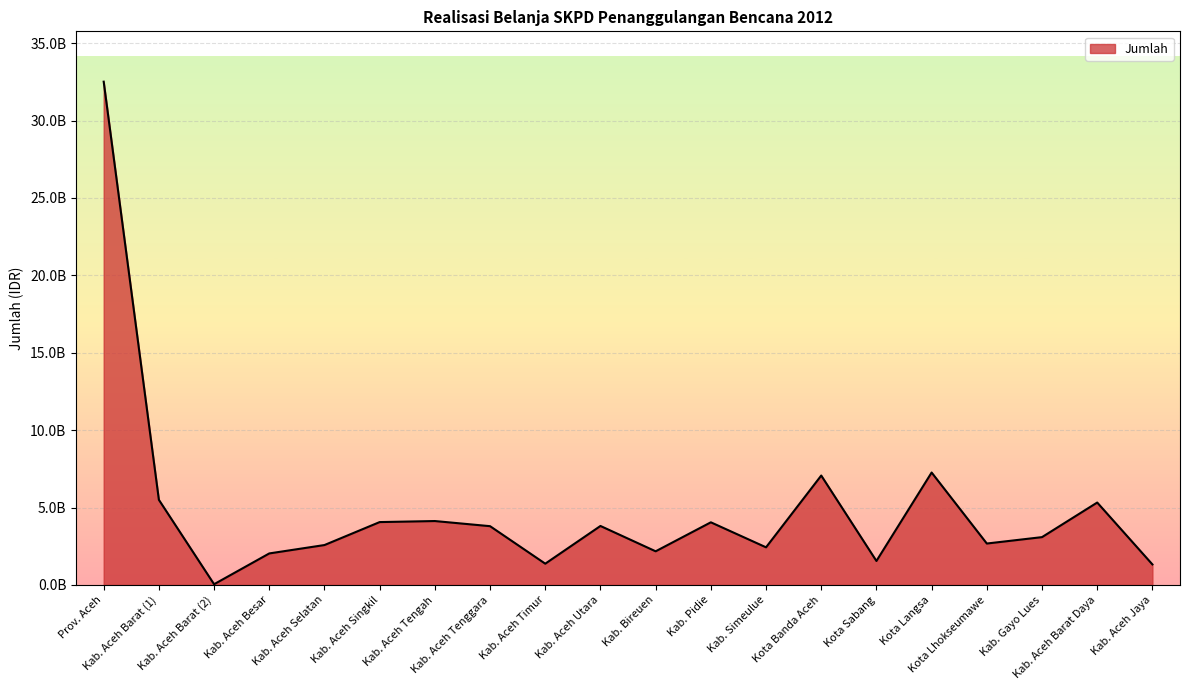

List the labels in order of value, largest first.

Prov. Aceh, Kota Langsa, Kota Banda Aceh, Kab. Aceh Barat (1), Kab. Aceh Barat Daya, Kab. Aceh Tengah, Kab. Aceh Singkil, Kab. Pidie, Kab. Aceh Utara, Kab. Aceh Tenggara, Kab. Gayo Lues, Kota Lhokseumawe, Kab. Aceh Selatan, Kab. Simeulue, Kab. Bireuen, Kab. Aceh Besar, Kota Sabang, Kab. Aceh Timur, Kab. Aceh Jaya, Kab. Aceh Barat (2)